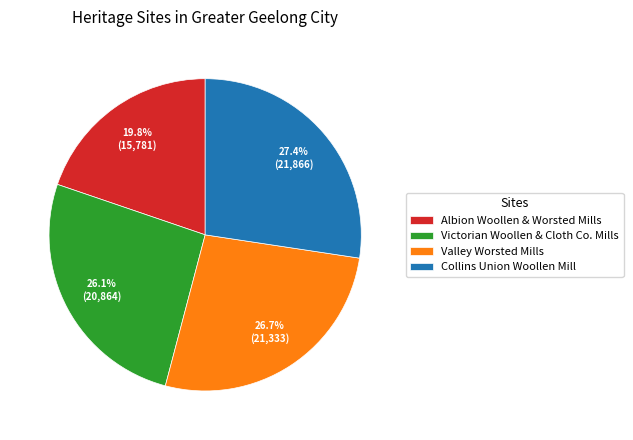

Is Valley Worsted Mills the majority of the pie?

No